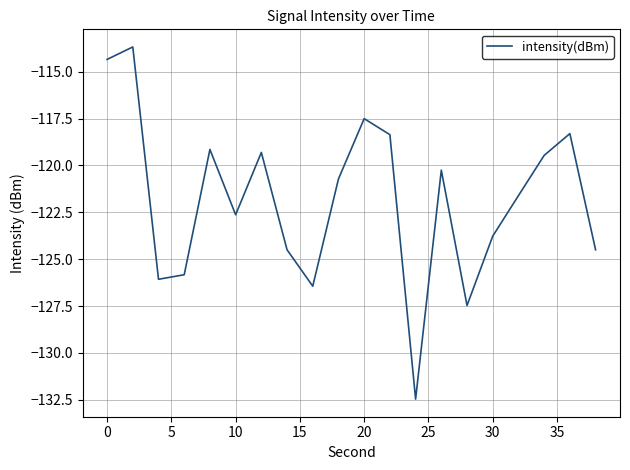

What is the difference between the maximum and minimum values?

18.8